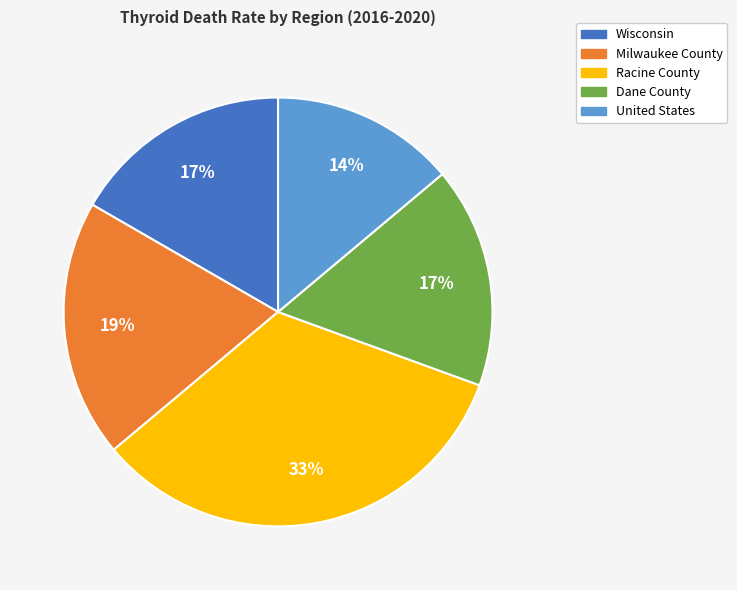

Does United States account for over 50% of the chart?

No